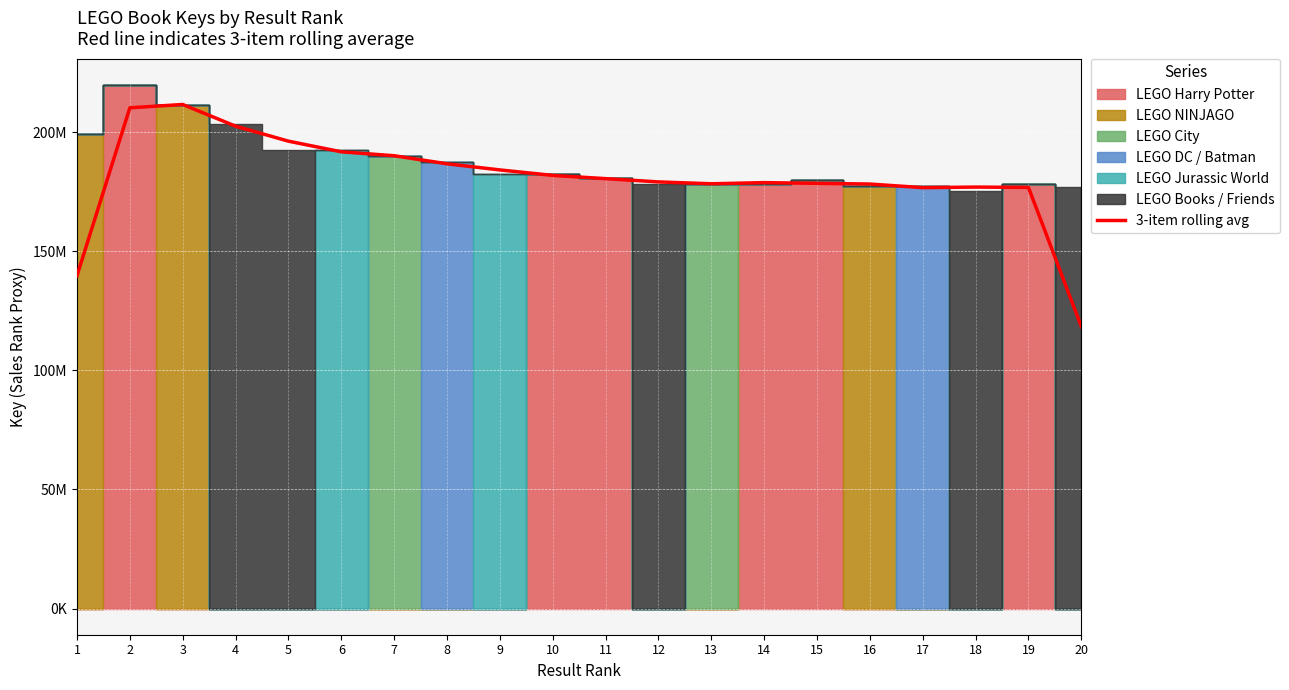

How many points are lower than both their immediate neighbors (excluding endpoints)?

2